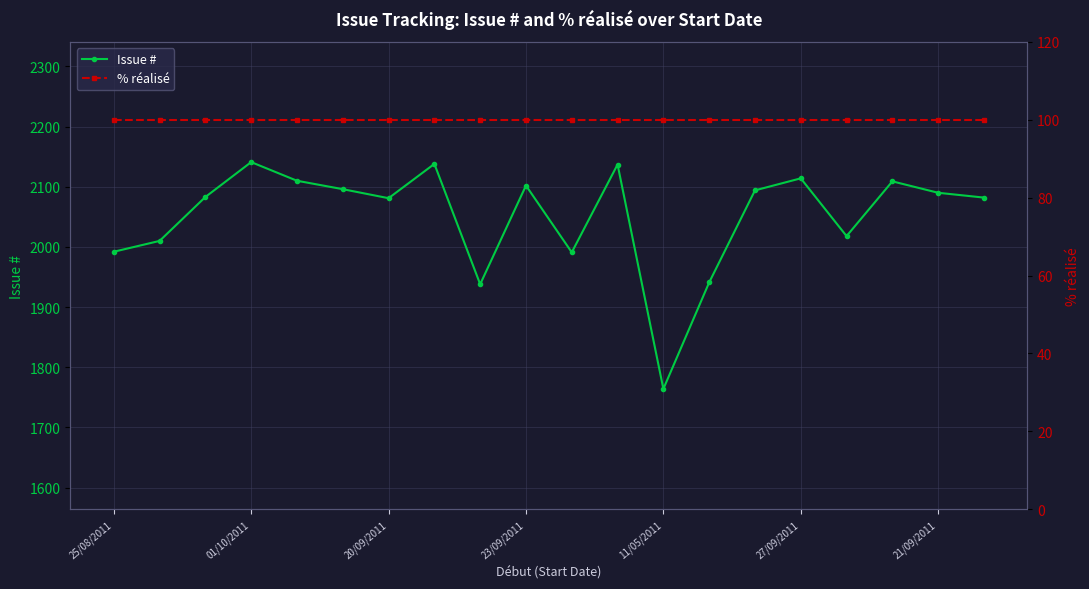

Where is the first local maximum for Issue #?

01/10/2011